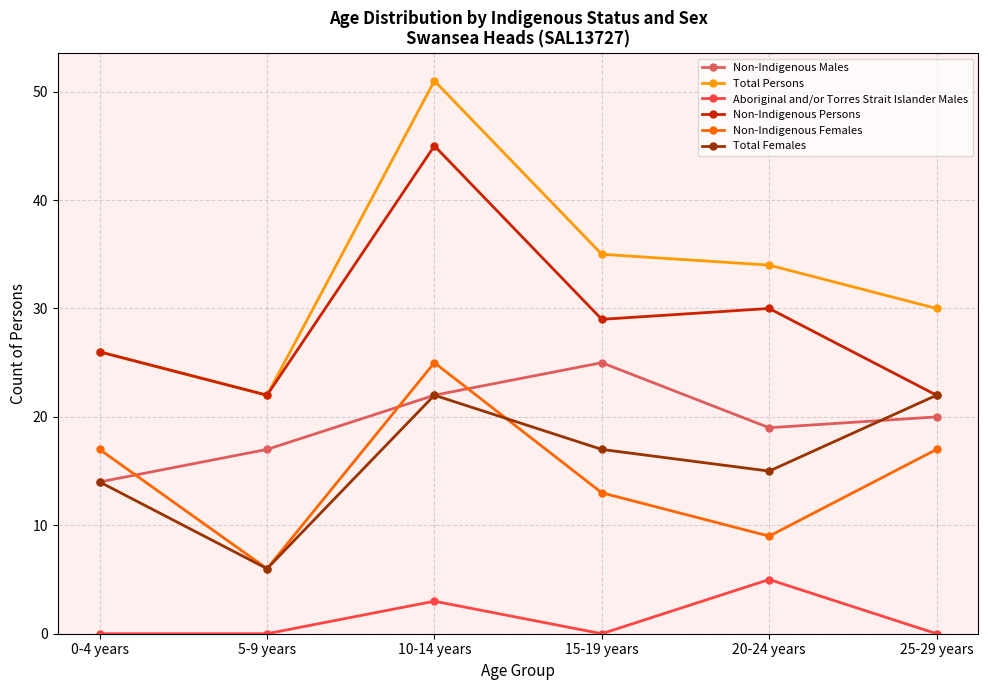

What is the difference between the Non-Indigenous Males values at 10-14 years and 0-4 years?

8